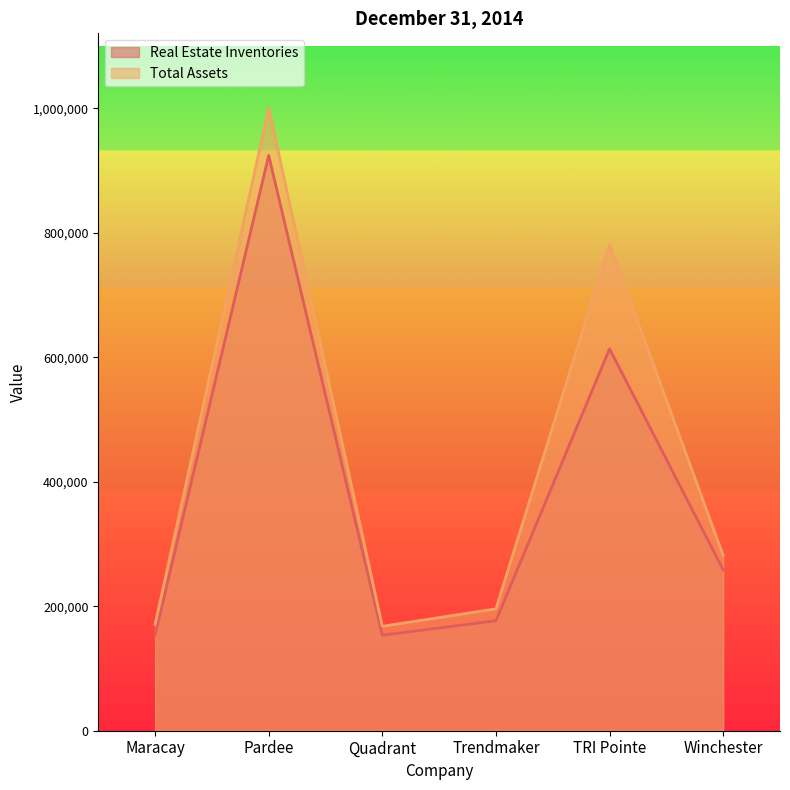

Reading left to right, transcribe all the data shown in this chart.

Real Estate Inventories: 153577	924362	153493	176696	613666	258389
Total Assets: 170932	1000489	167796	195829	781301	281547